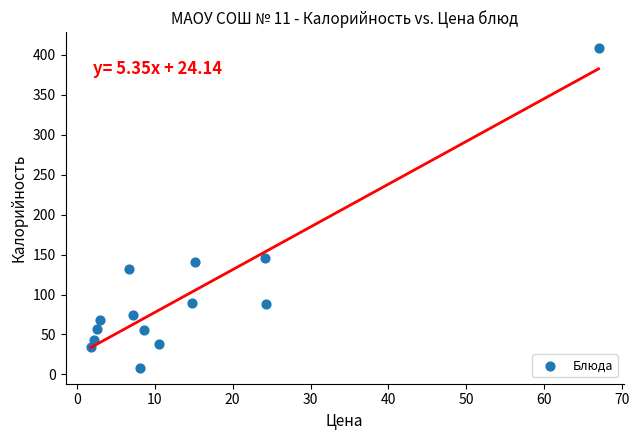

What Y value in the scatter plot is closest to 208?

146.3